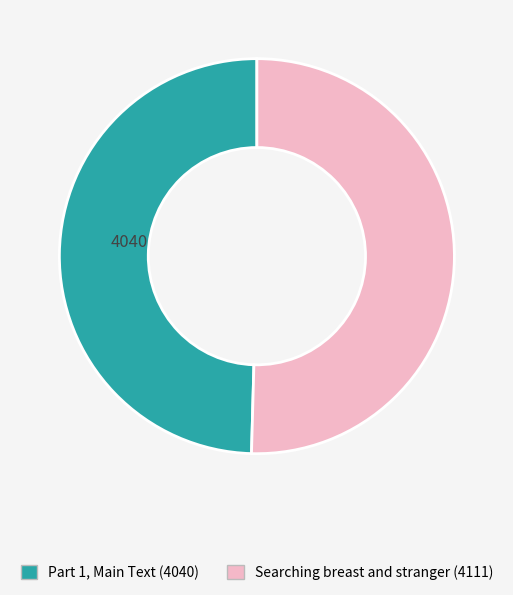

Combined, do Searching breast and stranger and Part 1, Main Text account for over 50%?

Yes